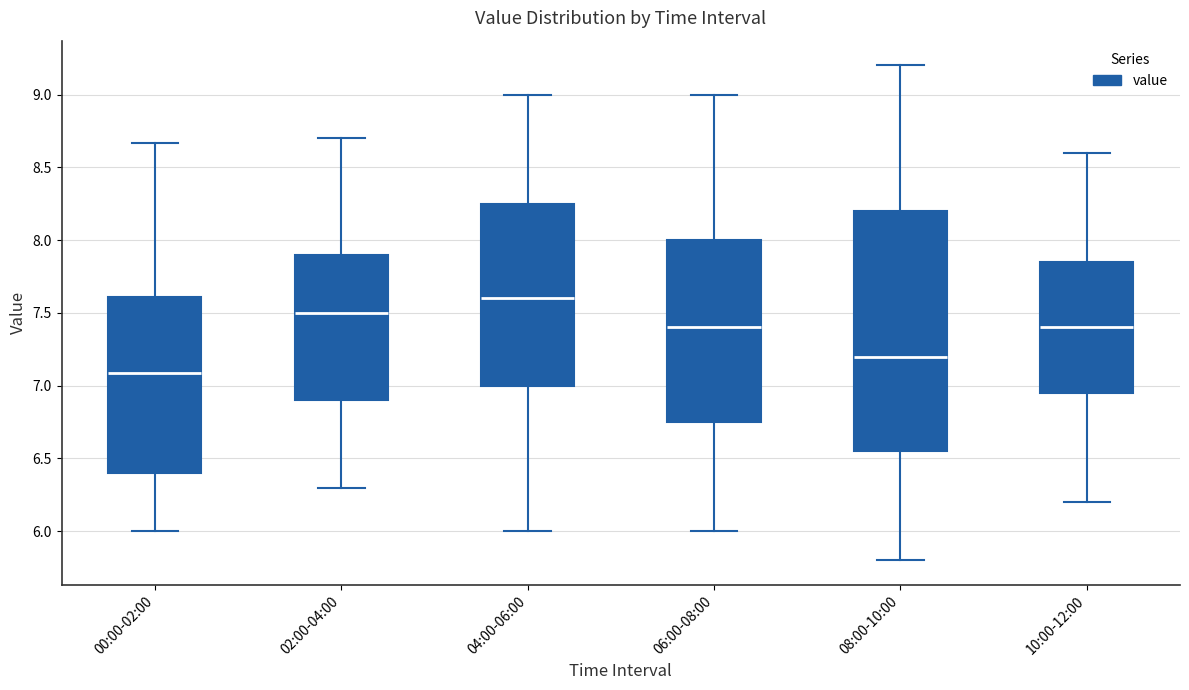

Reading left to right, read every box against the y-axis: the position of its median line, the range the box covers, and the ends of its whiskers. The values are not printed on the chart, so give them approximately, as read against the axis.

00:00-02:00: median 7.10, box 6.40 to 7.60, whiskers 6.00 to 8.65
02:00-04:00: median 7.50, box 6.90 to 7.90, whiskers 6.30 to 8.70
04:00-06:00: median 7.60, box 7.00 to 8.25, whiskers 6.00 to 9.00
06:00-08:00: median 7.40, box 6.75 to 8.00, whiskers 6.00 to 9.00
08:00-10:00: median 7.20, box 6.55 to 8.20, whiskers 5.80 to 9.20
10:00-12:00: median 7.40, box 6.95 to 7.85, whiskers 6.20 to 8.60